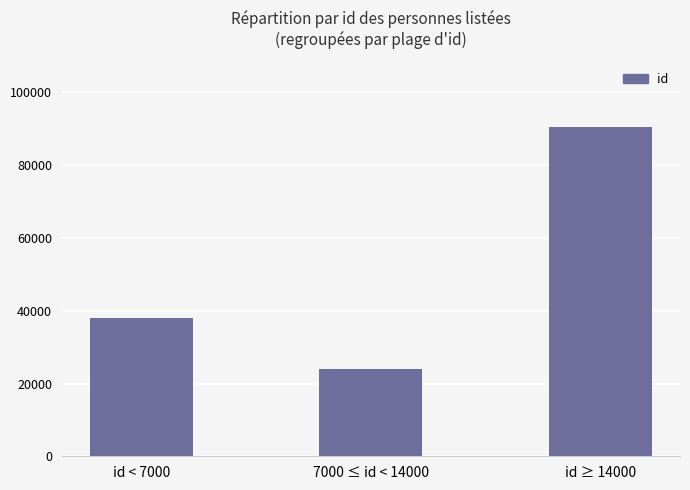

What is the smallest value displayed?

24109